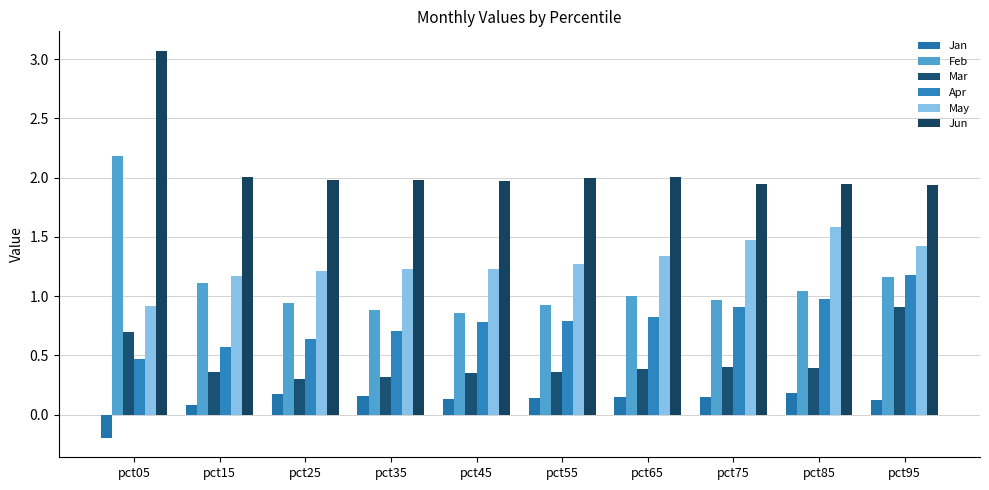

Rank the series by their maximum value, from highest to lowest.

Jun, Feb, May, Apr, Mar, Jan